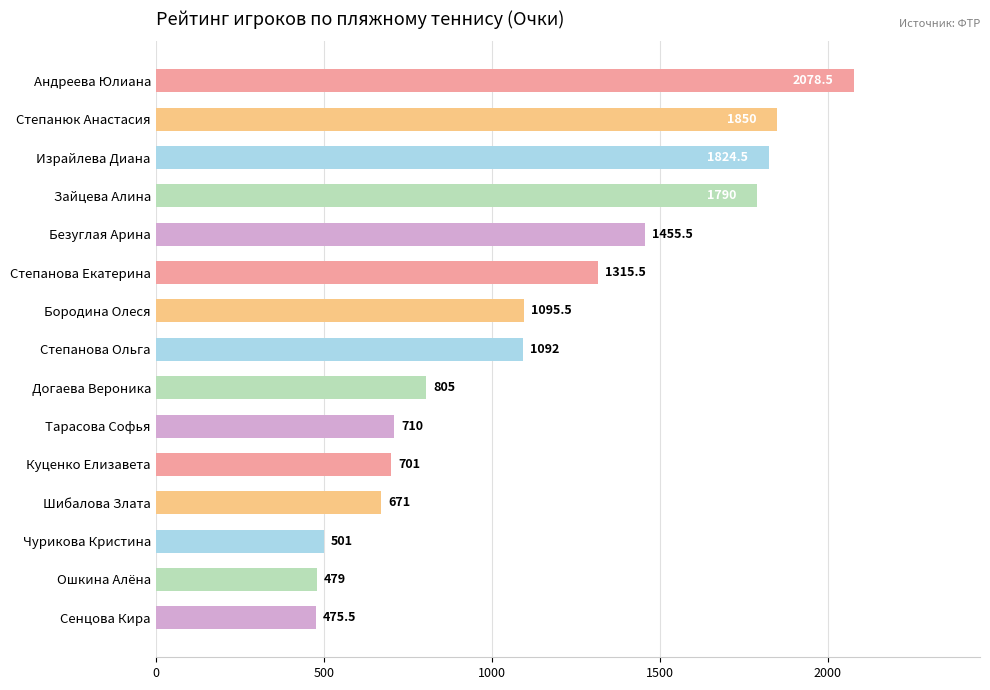

Is it true that the value at Андреева Юлиана is 3012.0?

False